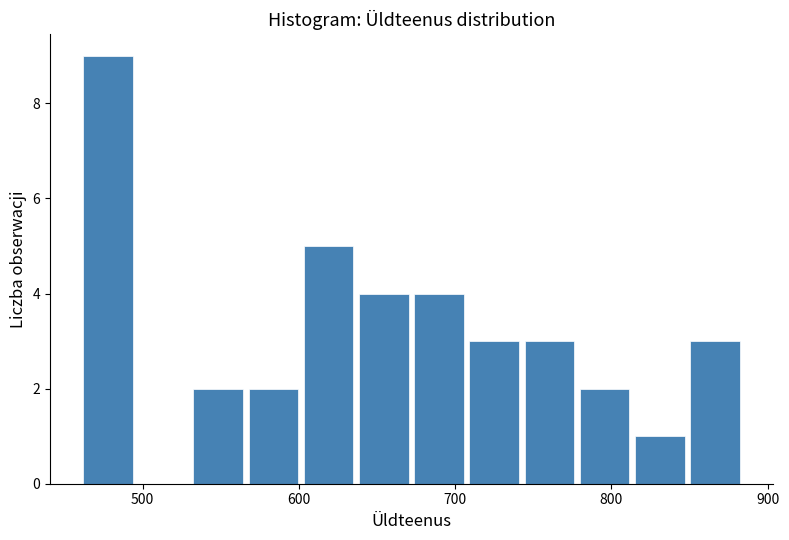

Around what value on the x-axis is the tallest bar? Give the approximate position of its centre, as read against the axis.

480